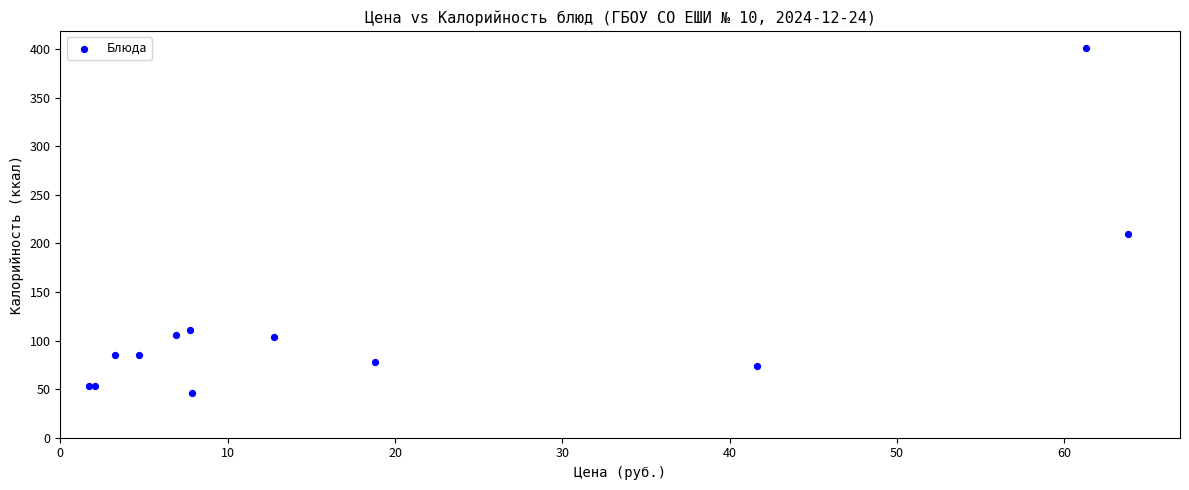

What Y value in the scatter plot is closest to 223?

210.0